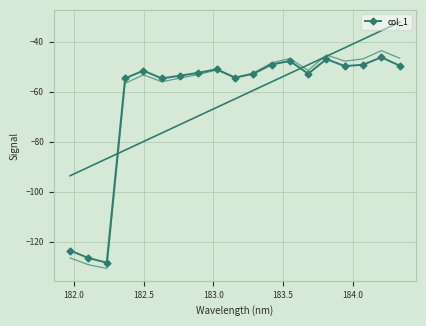

True or false: col_1 has more than 1 interior local peaks.

True